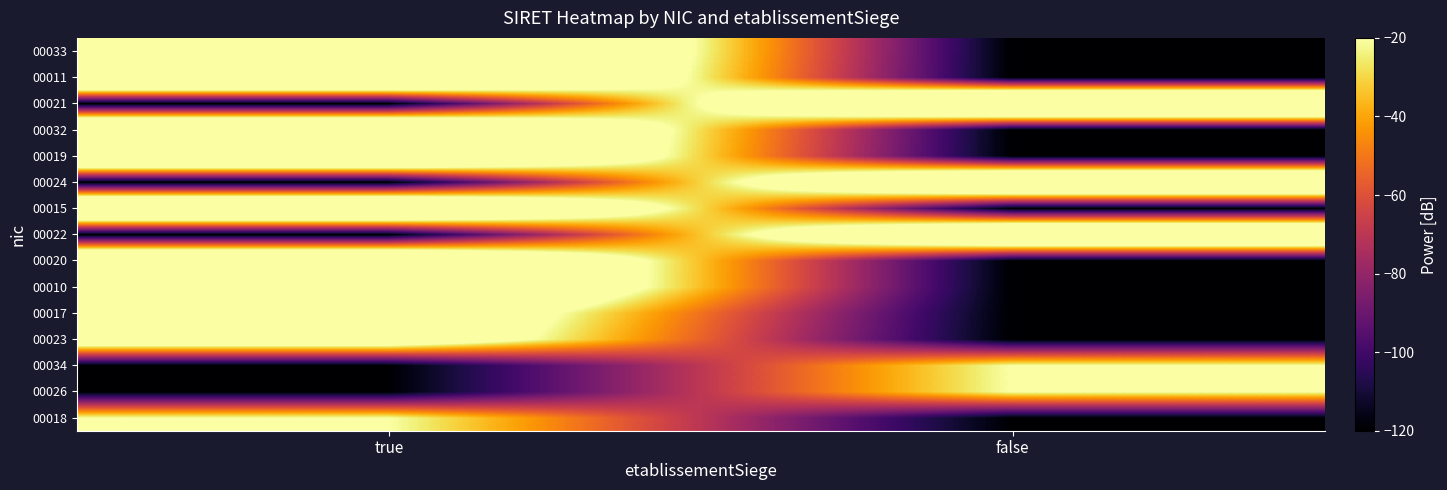

How many series are shown in this chart?

15